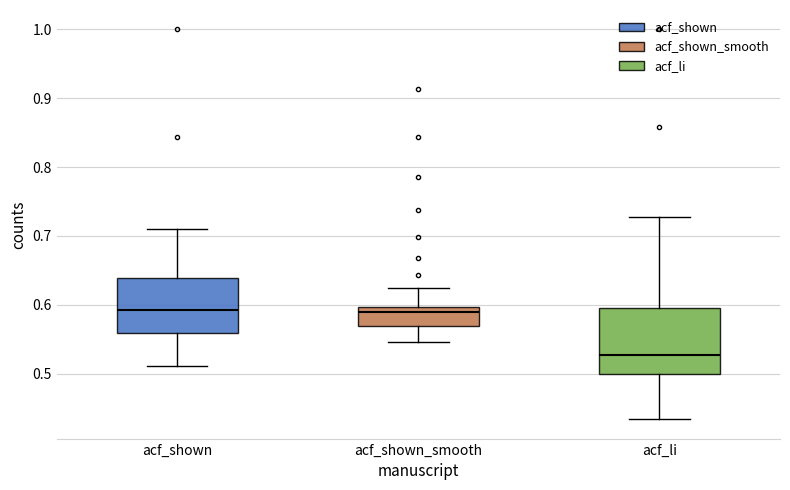

Where is the upper edge of the box for acf_shown_smooth on the y-axis? The values are not printed on the chart, so give them approximately, as read against the axis.

0.60